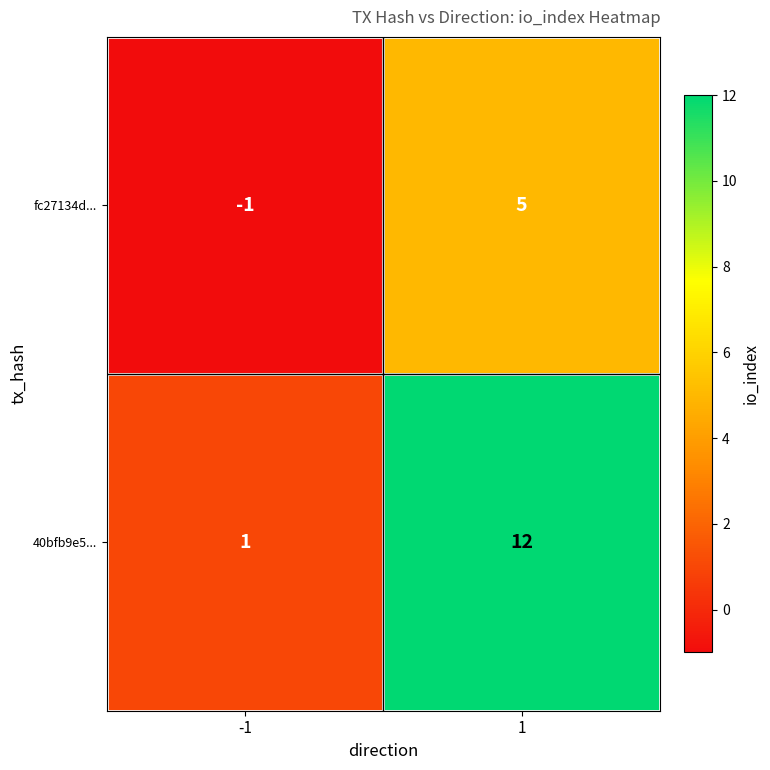

Reading left to right, transcribe all the data shown in this chart.

fc27134d...: -1	5
40bfb9e5...: 1	12